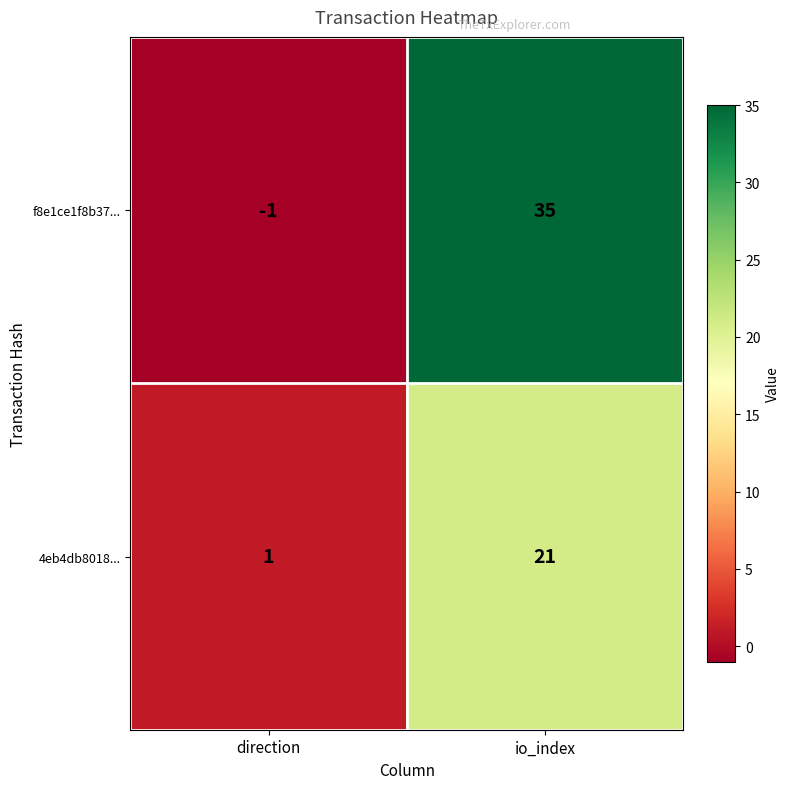

Reading left to right, what are all the values shown in this chart?

f8e1ce1f8b37...: -1	35
4eb4db8018...: 1	21